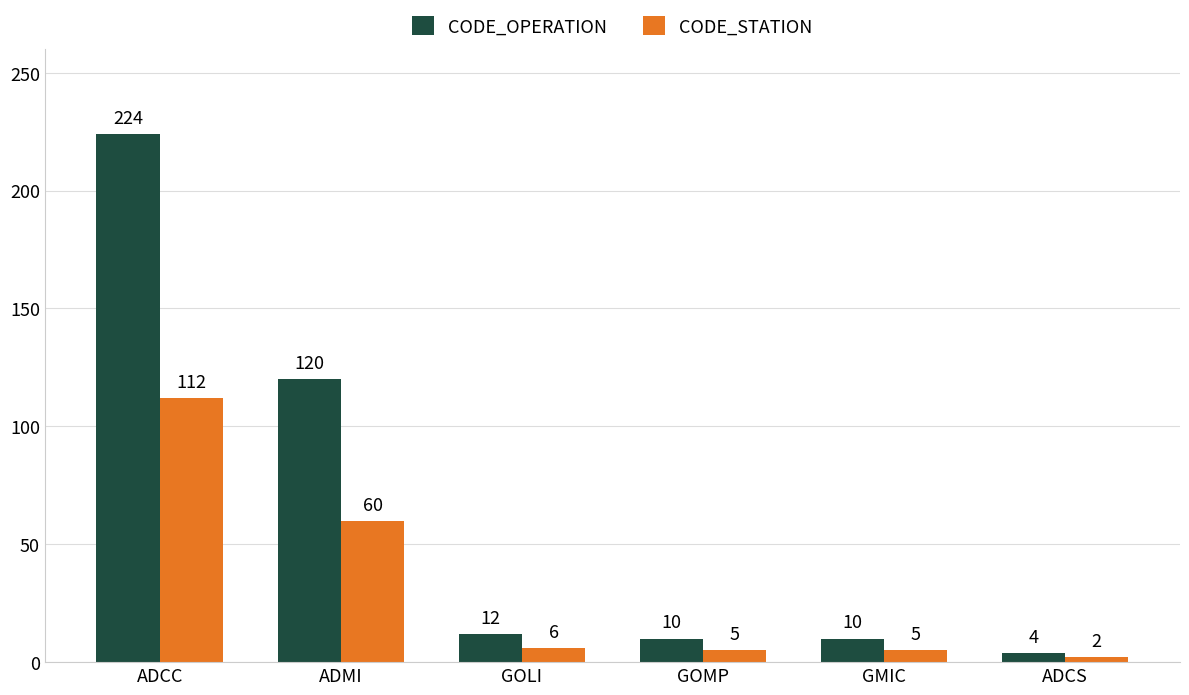

What is the difference between the highest and lowest values at ADMI?

60